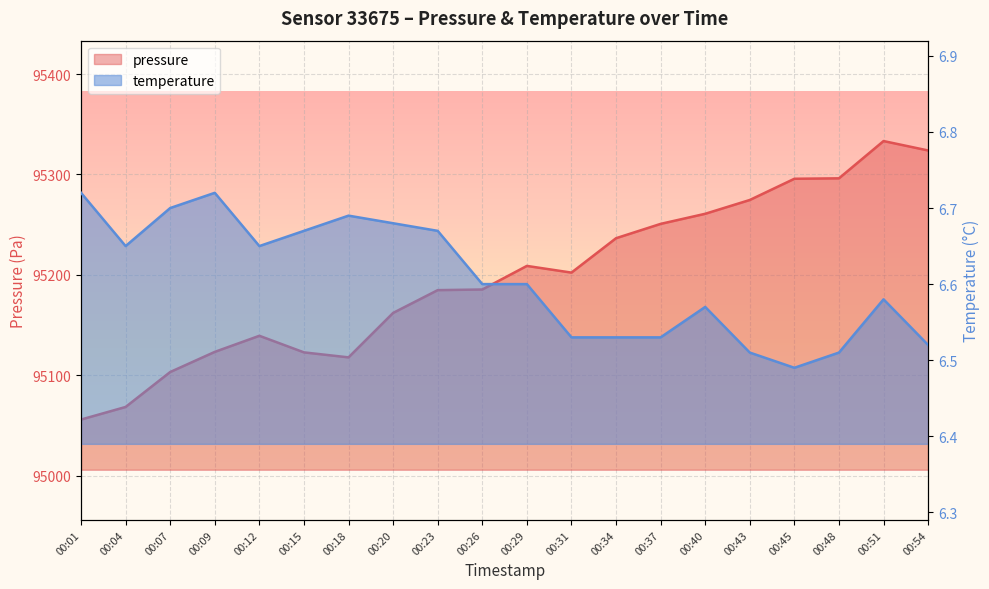

How many categories are shown in the chart?

20